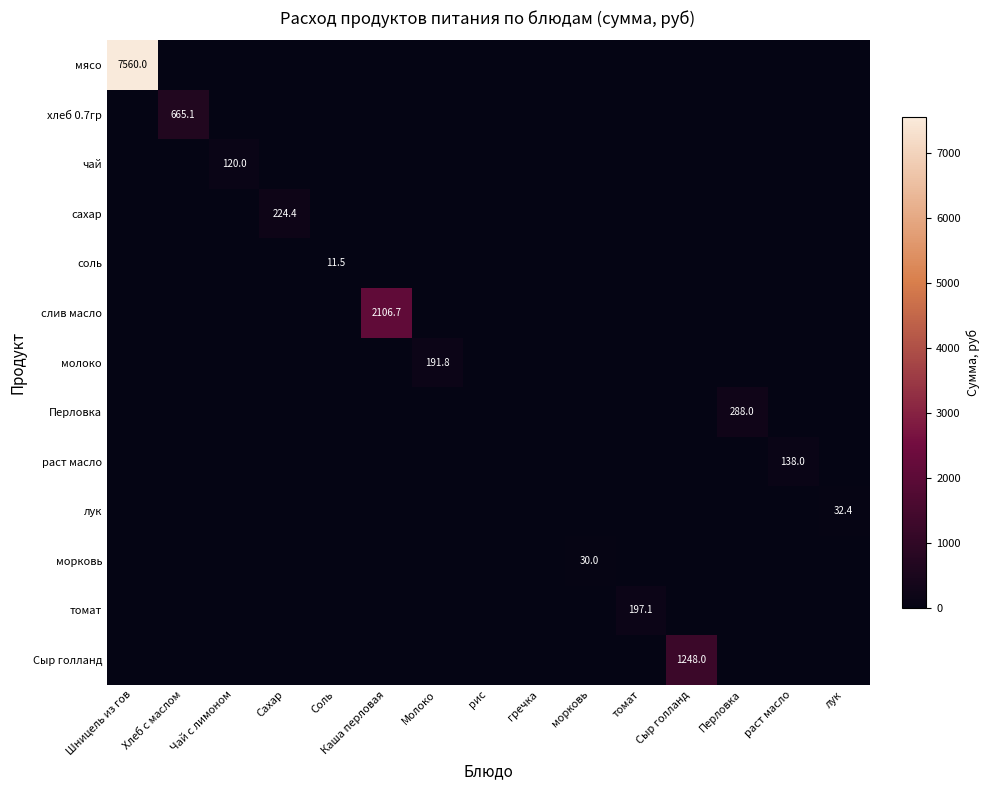

Between Шницель из гов and Перловка, which series saw the biggest shift?

мясо